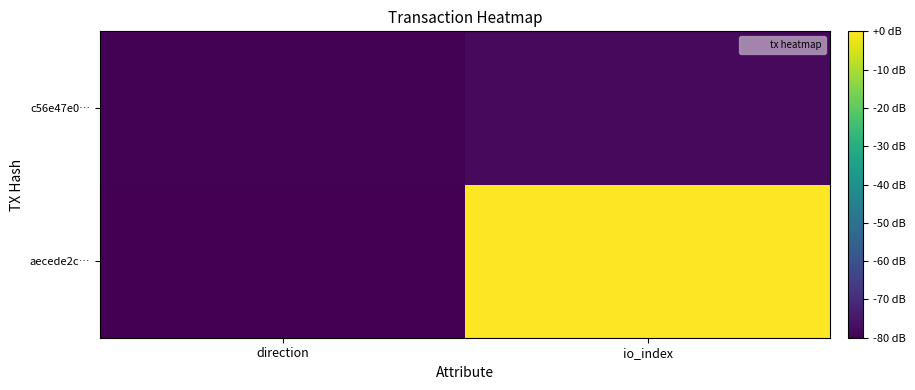

Rank the series by their maximum value, from highest to lowest.

aecede2c…, c56e47e0…